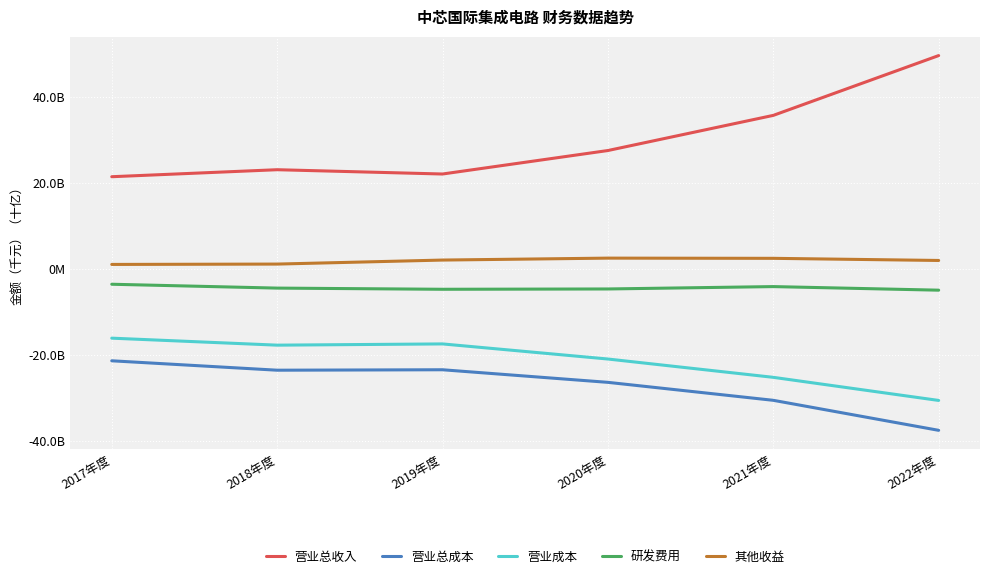

True or false: 营业总收入 has more than 2 points higher than both neighbors.

False